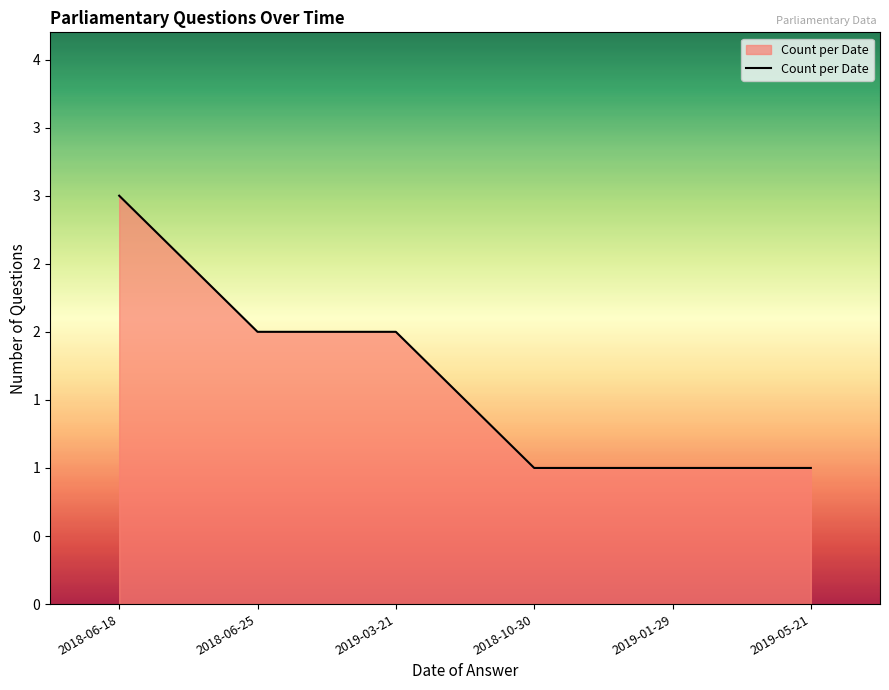

Does the chart display data point markers on the line(s)?

No